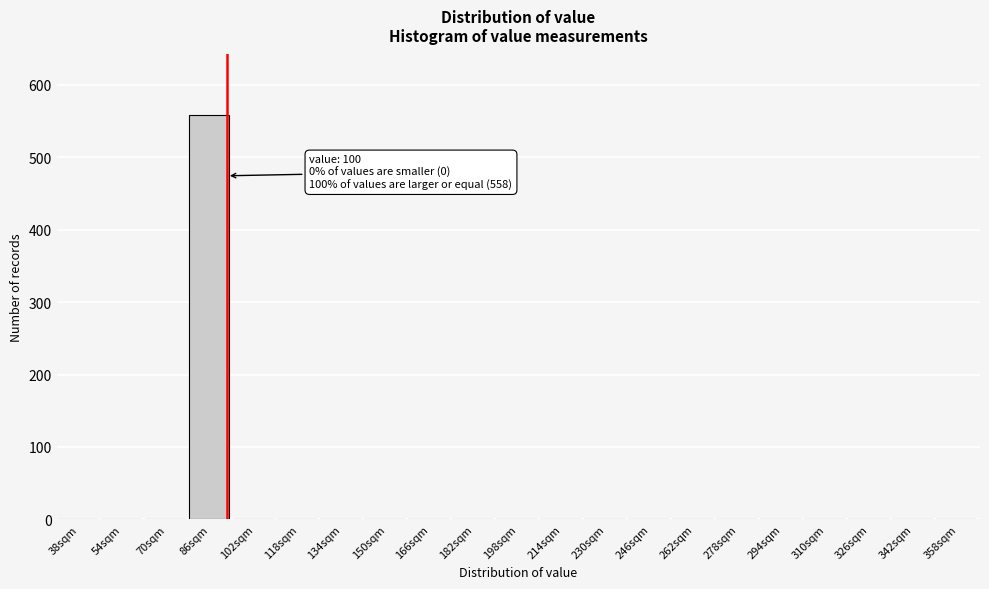

Reading left to right, what are all the values shown in this chart?

38sqm=0	54sqm=0	70sqm=0	86sqm=558	102sqm=0	118sqm=0	134sqm=0	150sqm=0	166sqm=0	182sqm=0	198sqm=0	214sqm=0	230sqm=0	246sqm=0	262sqm=0	278sqm=0	294sqm=0	310sqm=0	326sqm=0	342sqm=0	358sqm=0